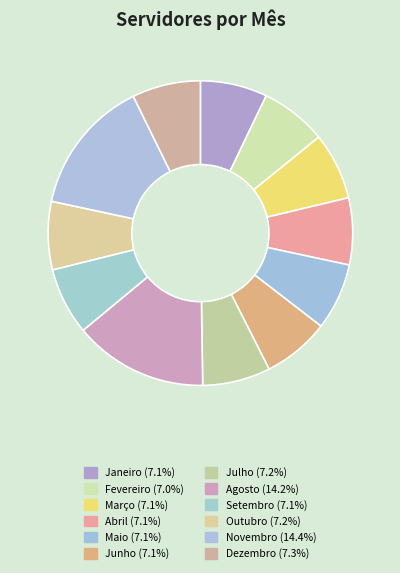

Combined, do Janeiro and Novembro account for over 50%?

No